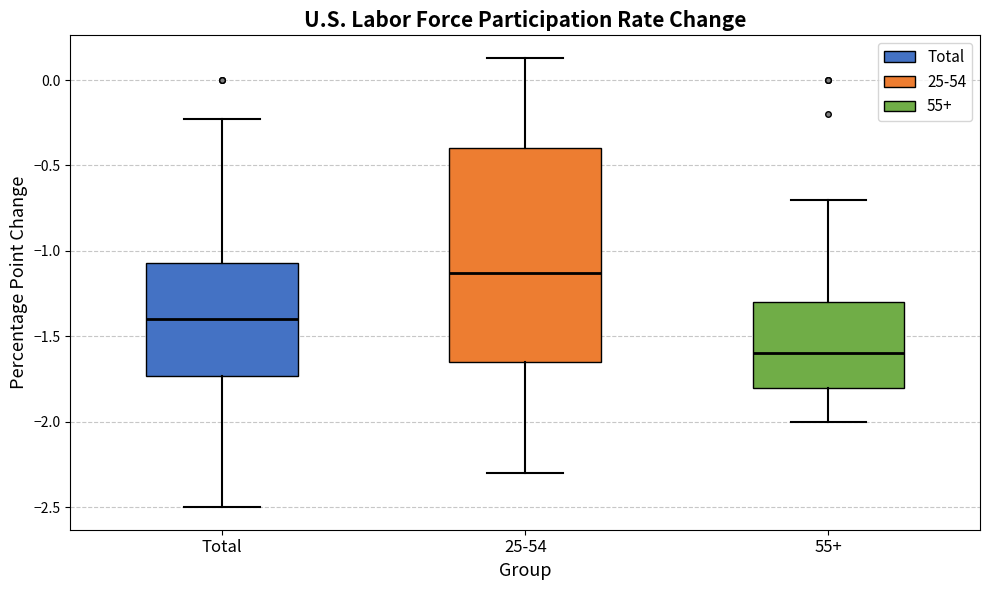

Which box's median line is the lowest?

55+